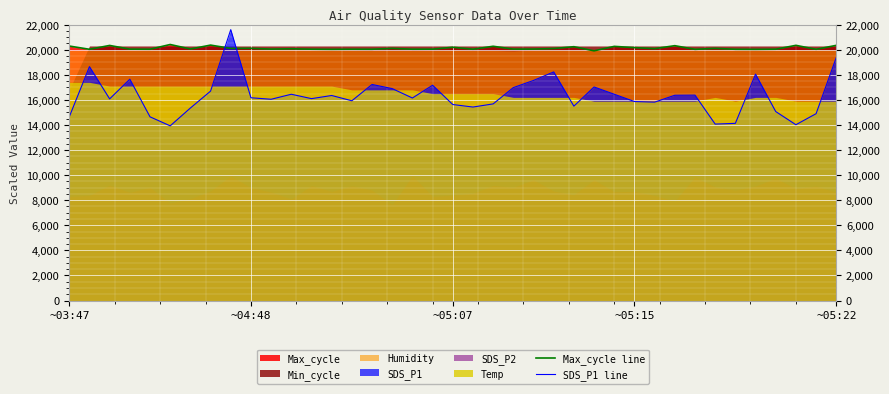

Reading right to left, list all the values displayed in this chart.

Max_cycle line: 20348.0	20034.0	20349.0	20042.0	20030.0	20036.0	20109.0	20030.0	20322.0	20088.0	20167.0	20267.0	19912.0	20241.0	20098.0	20051.0	20048.0	20275.0	20041.0	20197.0	20045.0	20042.0	20106.0	20038.0	20040.0	20031.0	20042.0	20076.0	20050.0	20111.0	20105.0	20368.0	20057.0	20416.0	20040.0	20046.0	20341.0	20035.0	20293.0
SDS_P1 line: 19380.0	14900.0	14020.0	15070.0	18050.0	14130.0	14070.0	16380.0	16370.0	15820.0	15870.0	16450.0	17030.0	15500.0	18230.0	17550.0	16980.0	15680.0	15430.0	15630.0	17170.0	16150.0	16900.0	17230.0	15930.0	16350.0	16100.0	16450.0	16050.0	16170.0	21600.0	16700.0	15350.0	13930.0	14650.0	17650.0	16080.0	18650.0	14650.0